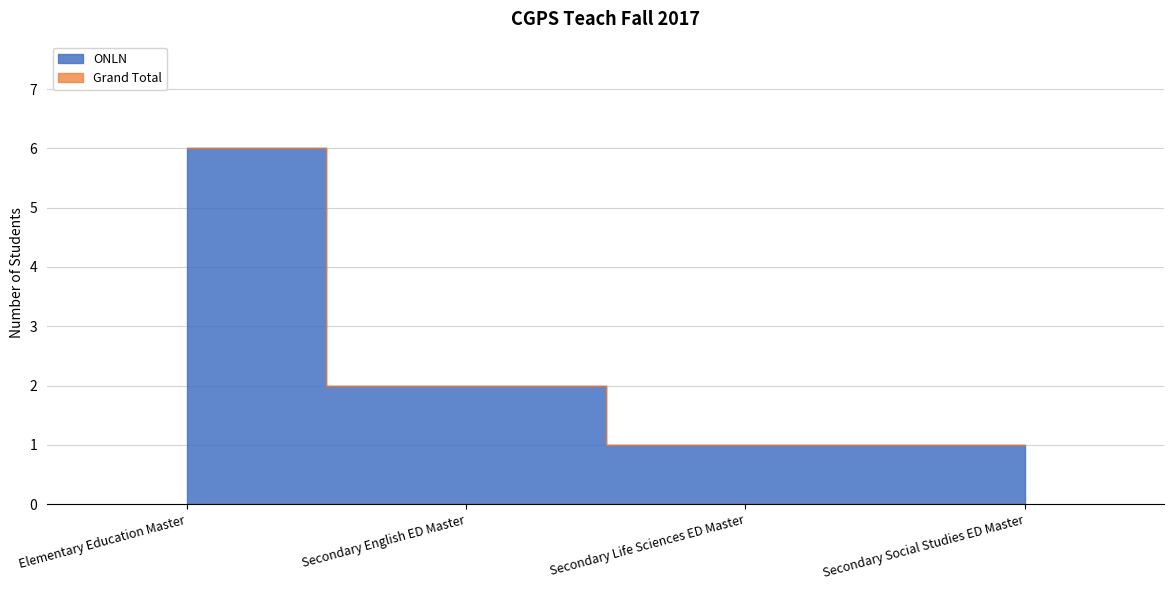

Rank the series by their maximum value, from highest to lowest.

ONLN, Grand Total